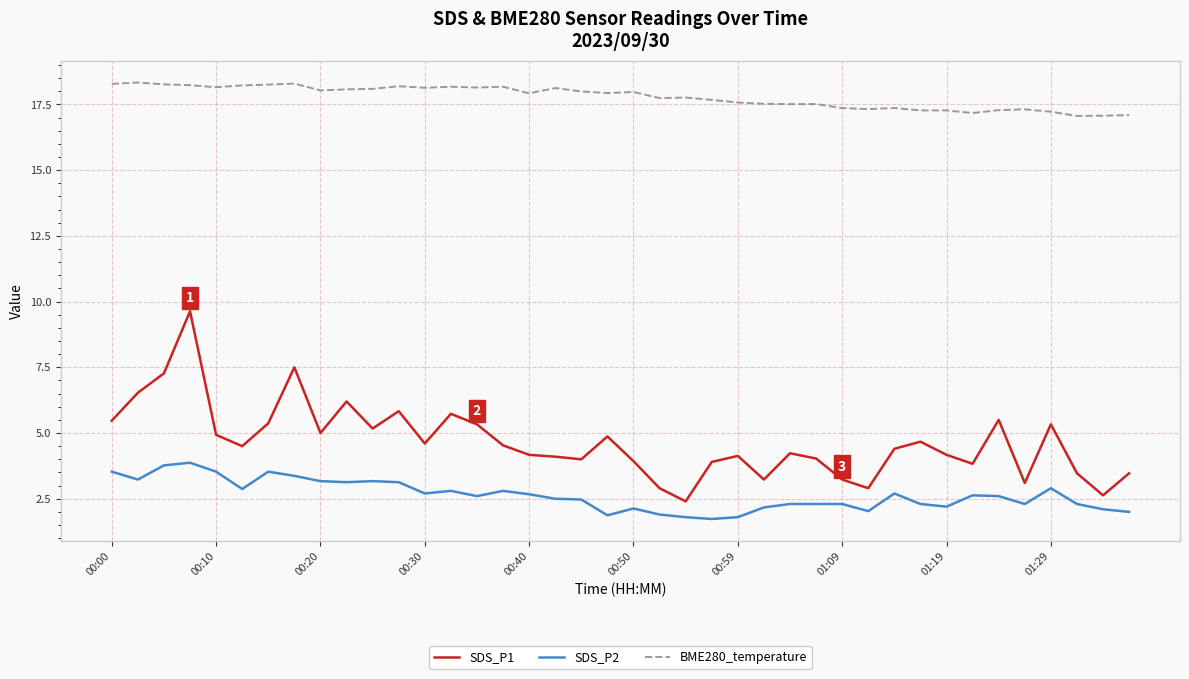

List the series in order of their peak value, highest first.

BME280_temperature, SDS_P1, SDS_P2